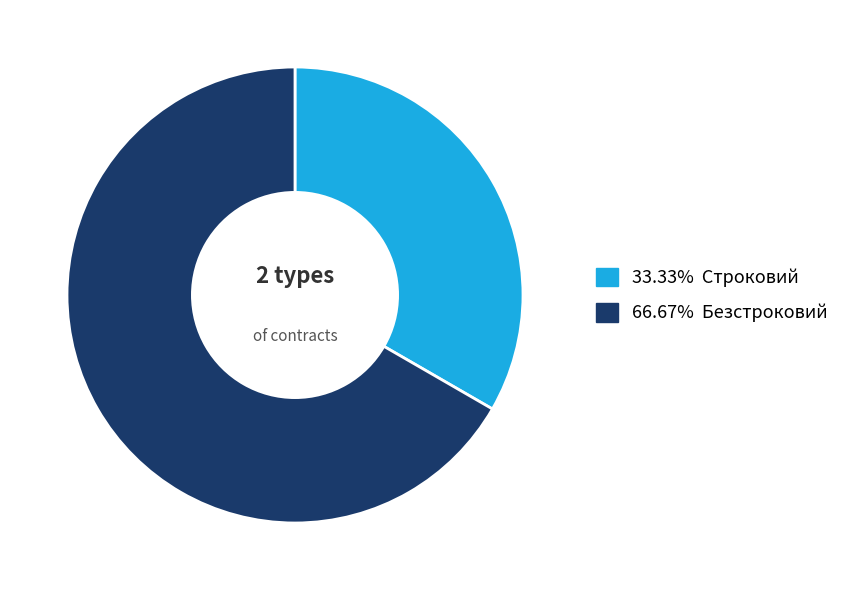

Does any single category account for the majority?

Yes